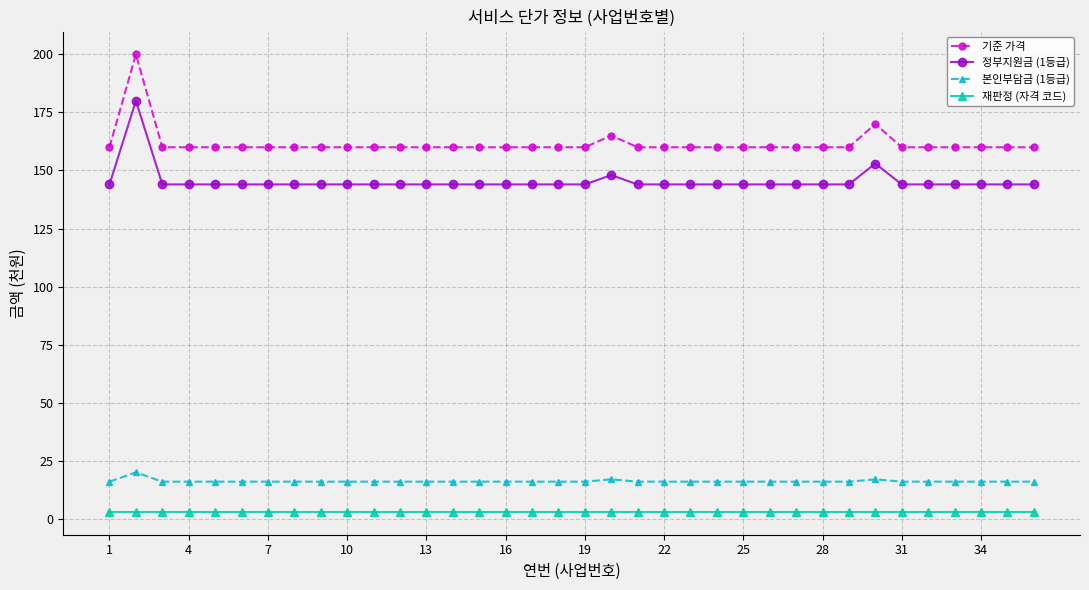

True or false: 정부지원금 (1등급) and 기준 가격 cross at least once.

False